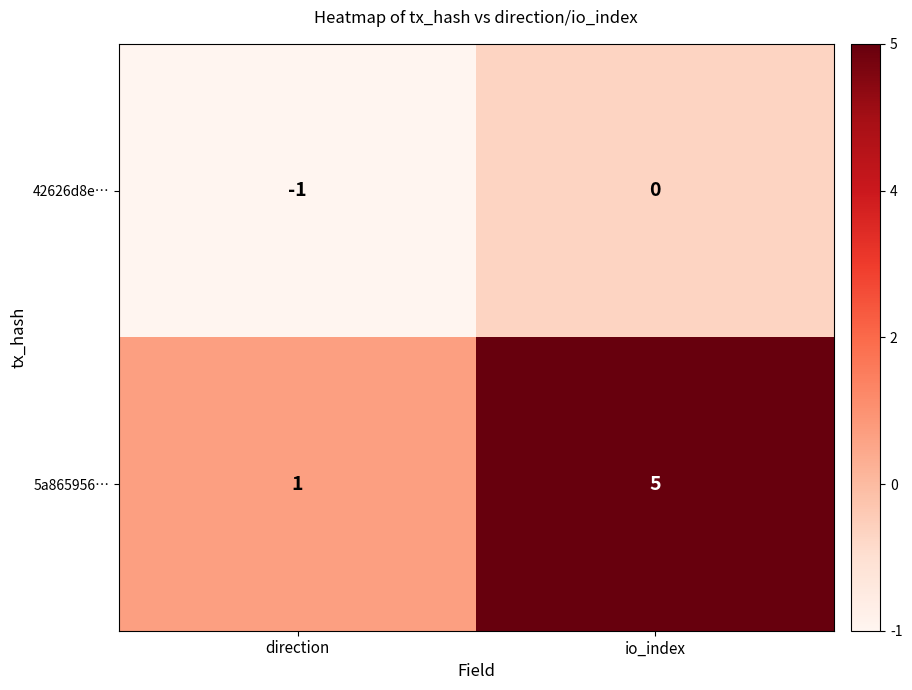

At which category does the chart reach its peak across all series?

io_index